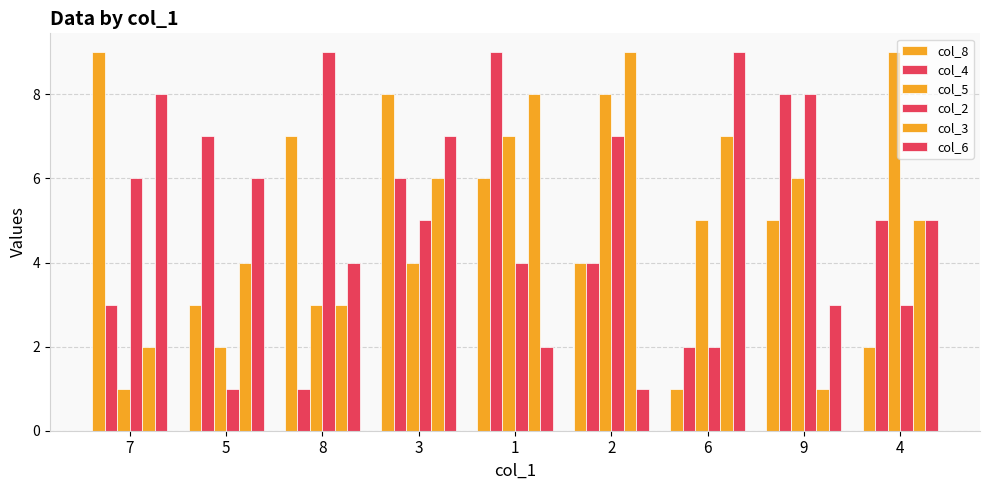

Are the bars horizontal?

No